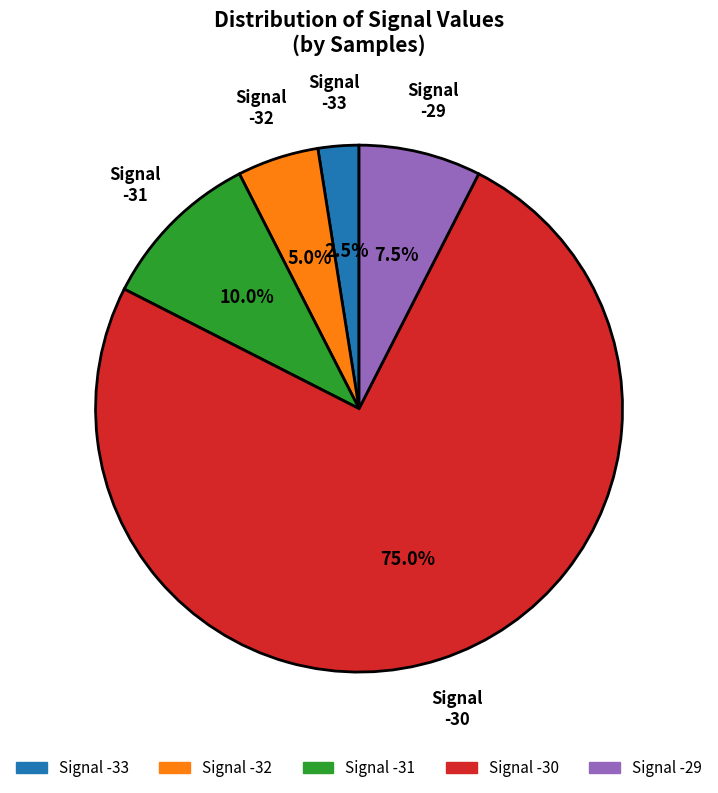

Rank the categories by value from lowest to highest.

Signal -33, Signal -32, Signal -29, Signal -31, Signal -30